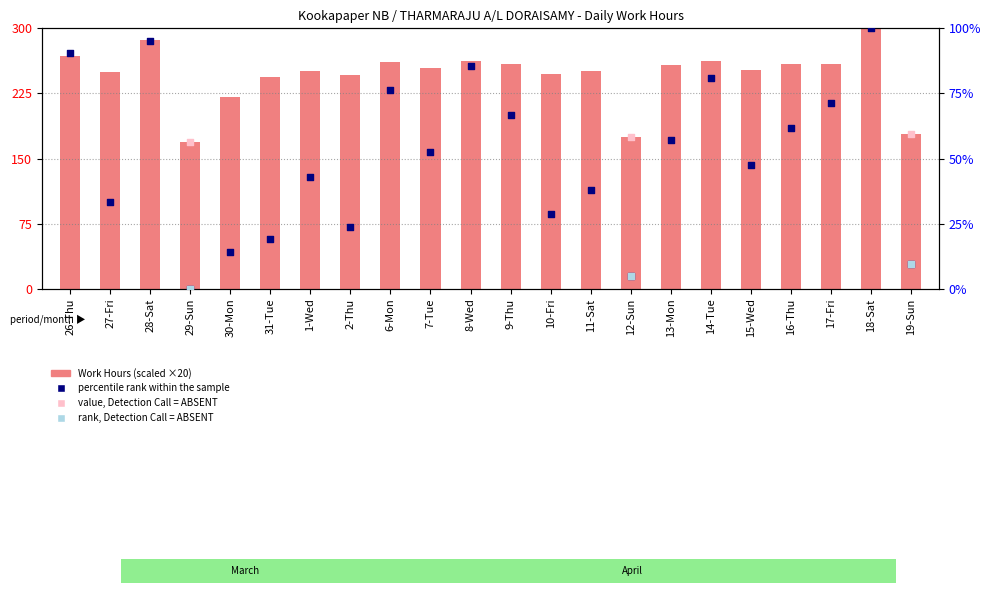

Between 14-Tue and 28-Sat, which is larger?

28-Sat